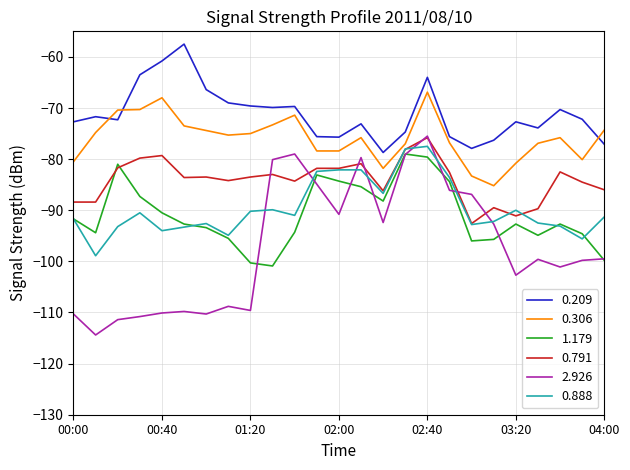

Which series has the largest total across all categories?

0.209